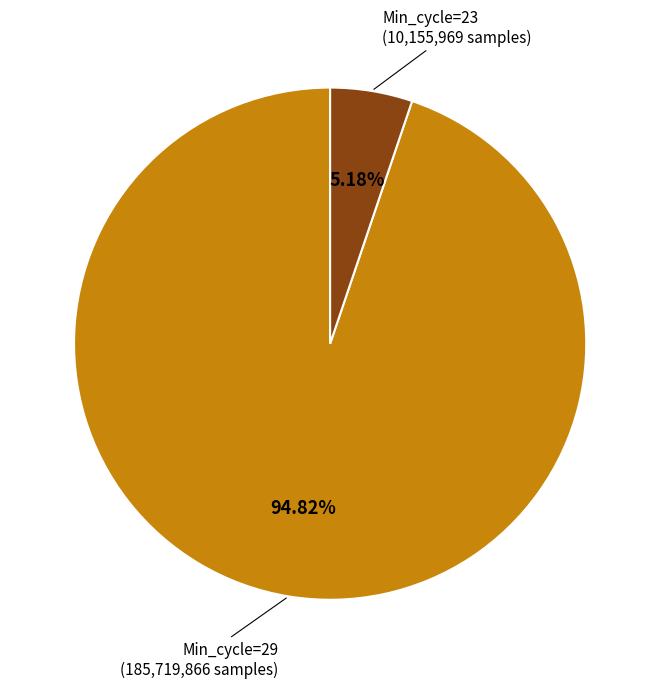

How many slices are in this pie chart?

2